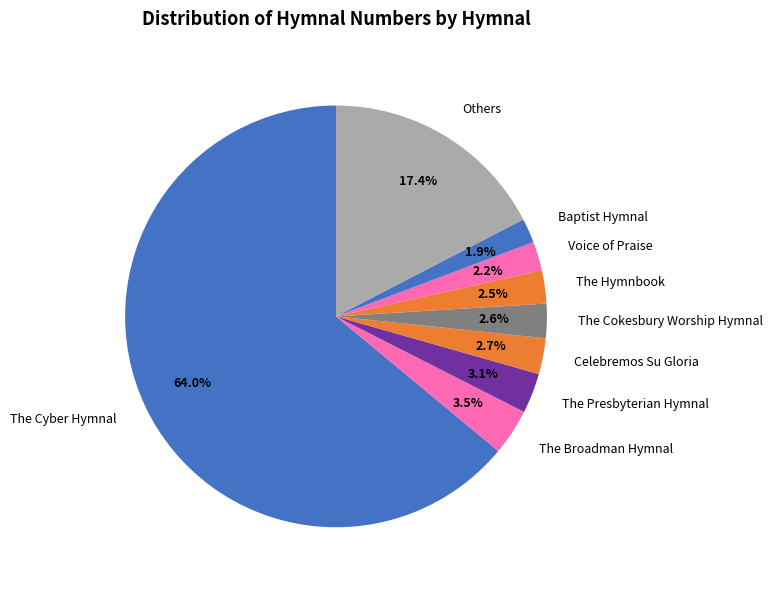

What portion of the pie excludes Others?

82.6%